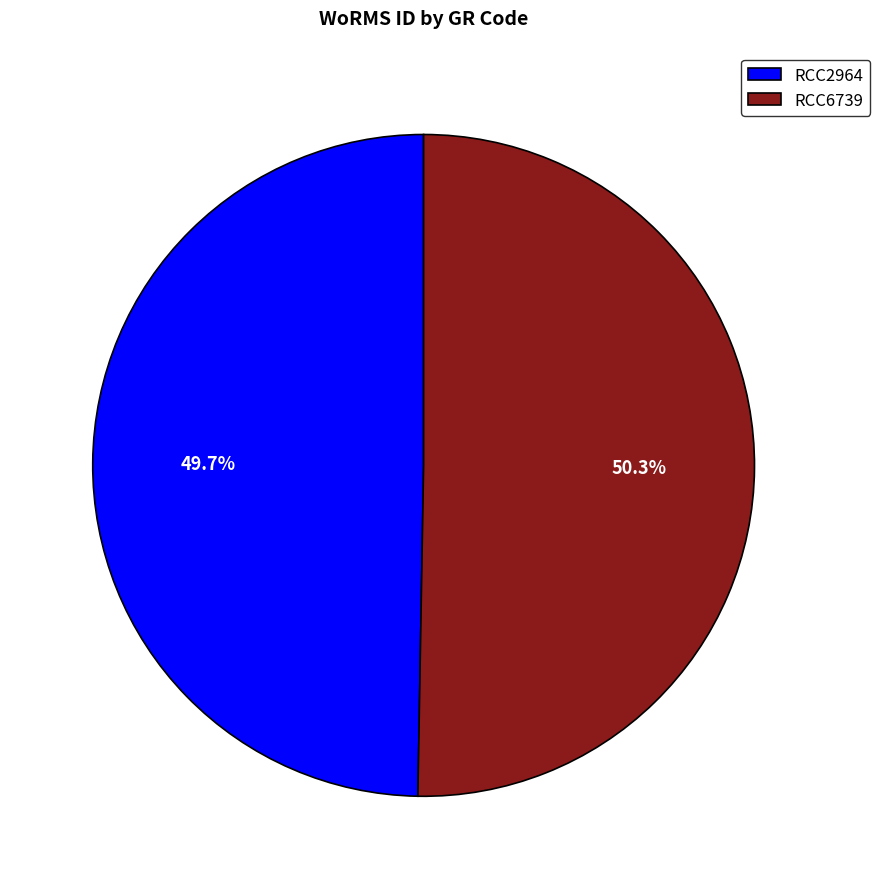

How many segments does this pie chart have?

2